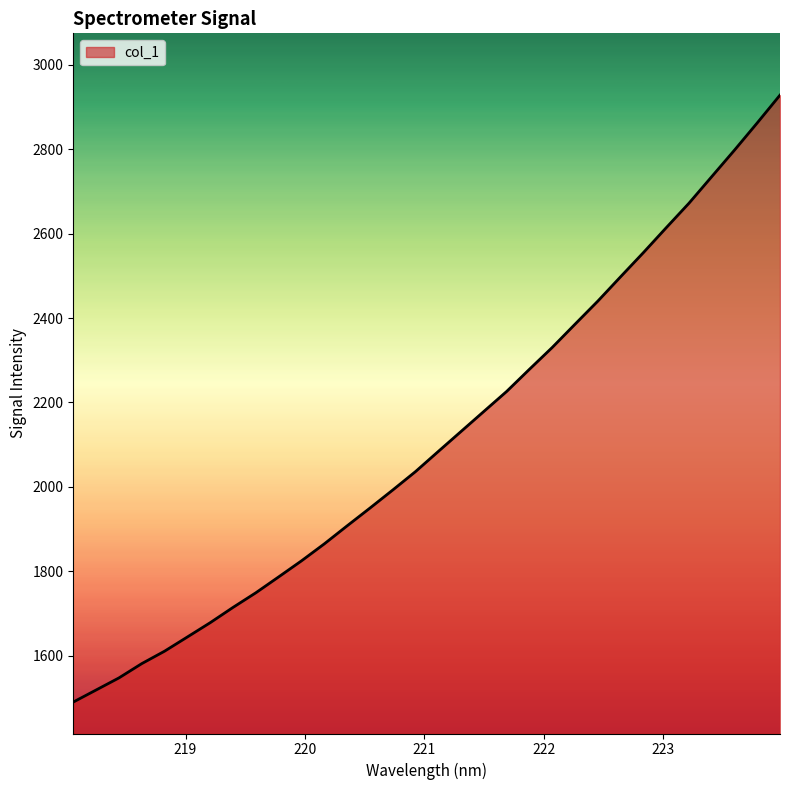

How many categories are shown in the chart?

32